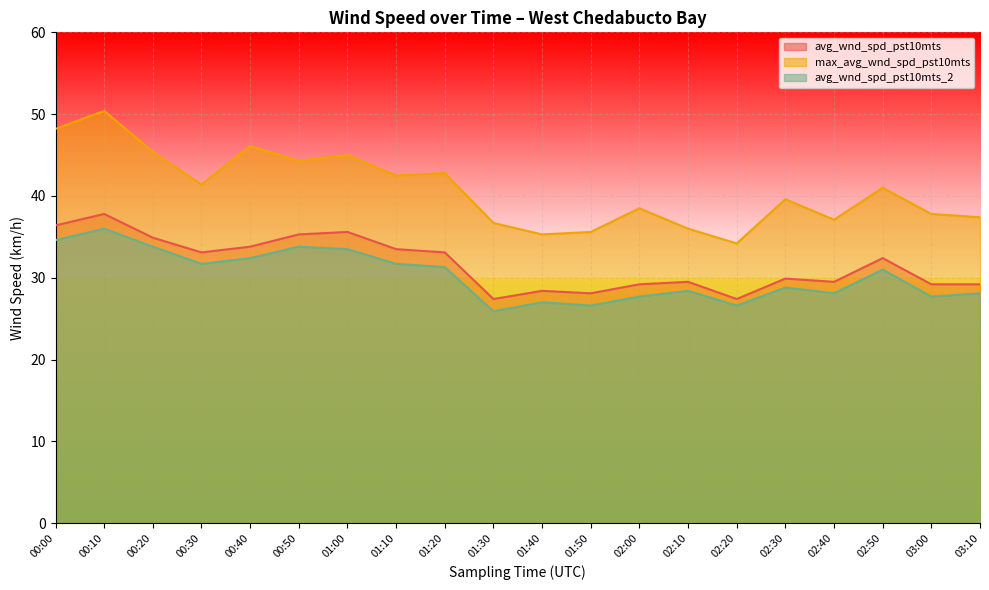

The avg_wnd_spd_pst10mts_2 series shows 55.5 at 00:10. True or false?

False